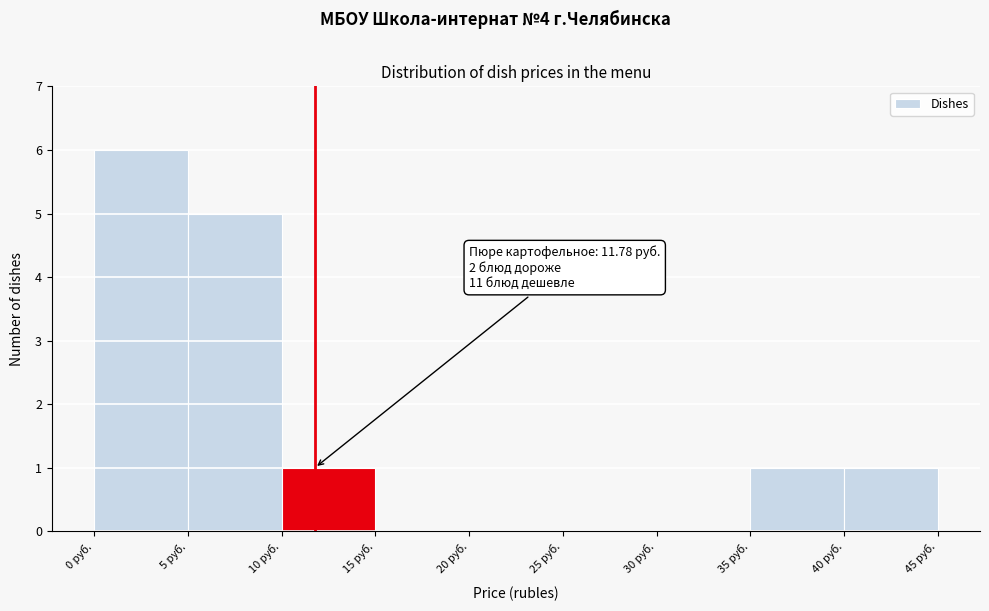

Over which range of the x-axis is the bar tallest?

0 to 5